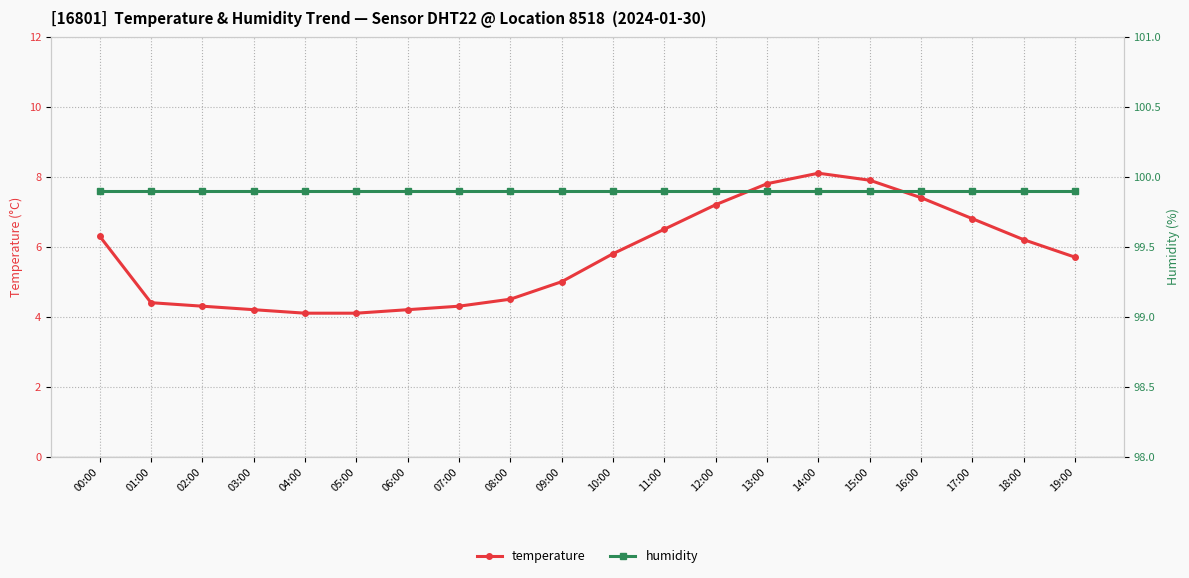

How many categories are shown in the chart?

20